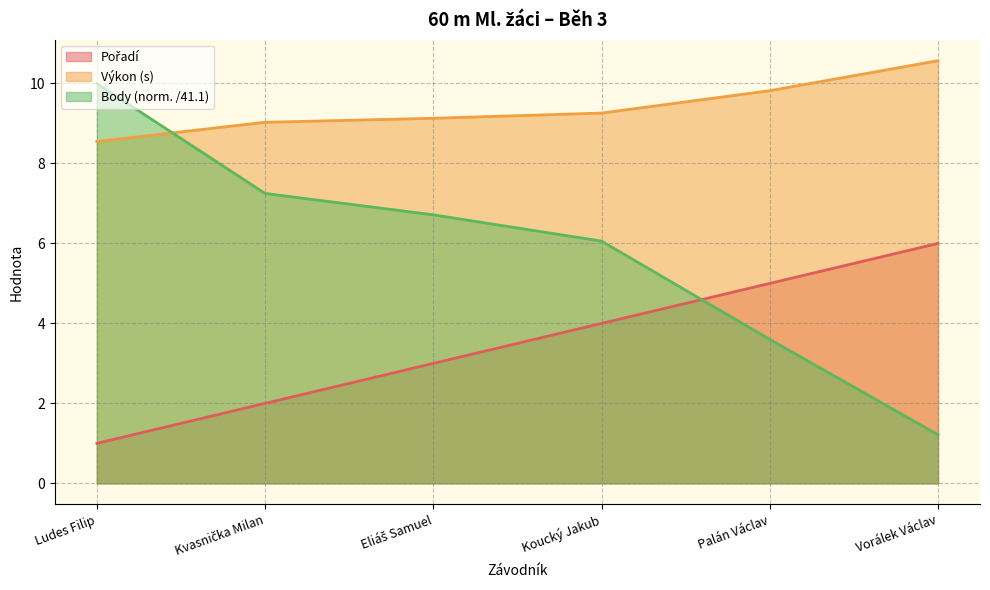

What is the label of the 2nd point from the left?

Kvasnička Milan